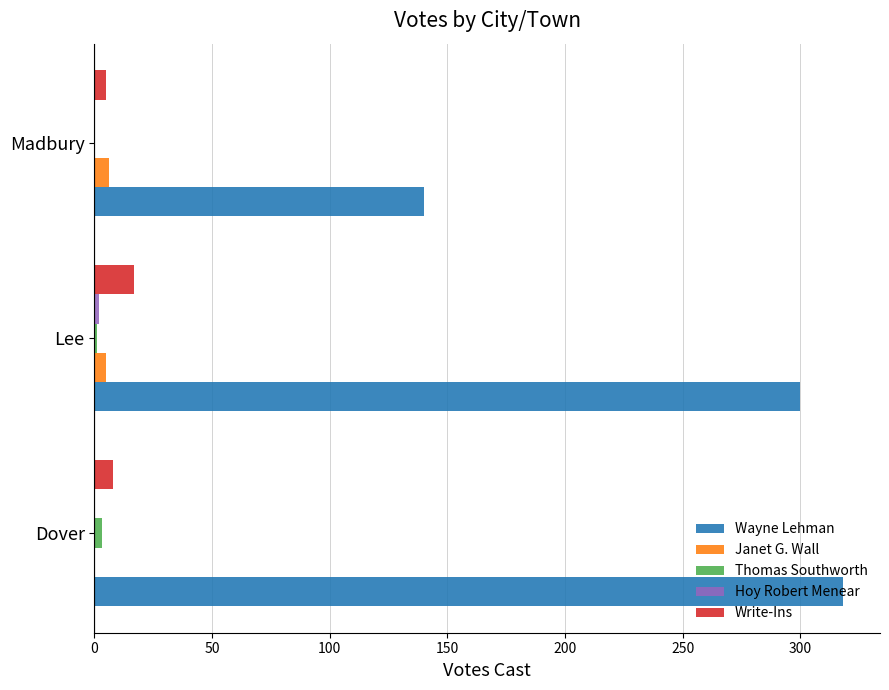

The value of Wayne Lehman at Madbury is 140. True or false?

True